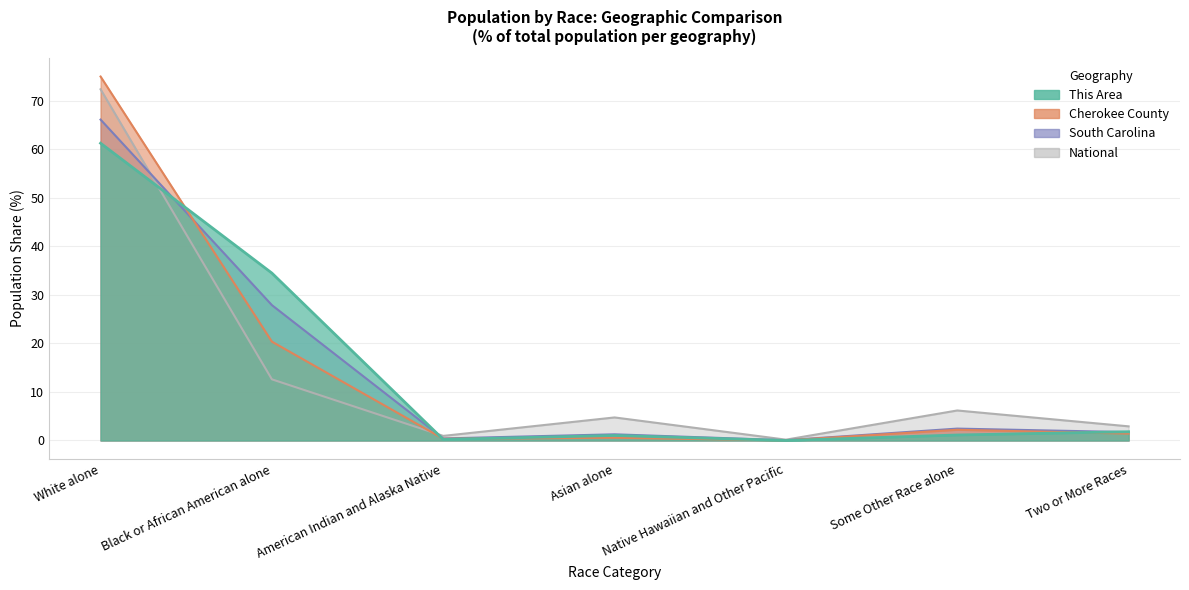

Which category has the lowest value in the National series?

Native Hawaiian and Other Pacific